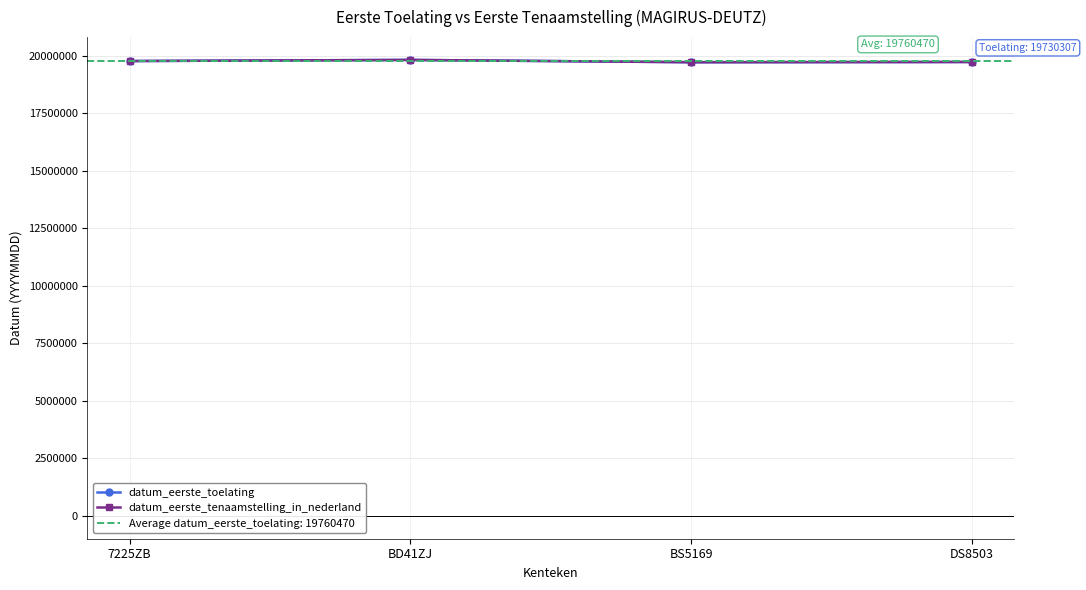

At which label does datum_eerste_tenaamstelling_in_nederland first exceed 19771124?

BD41ZJ